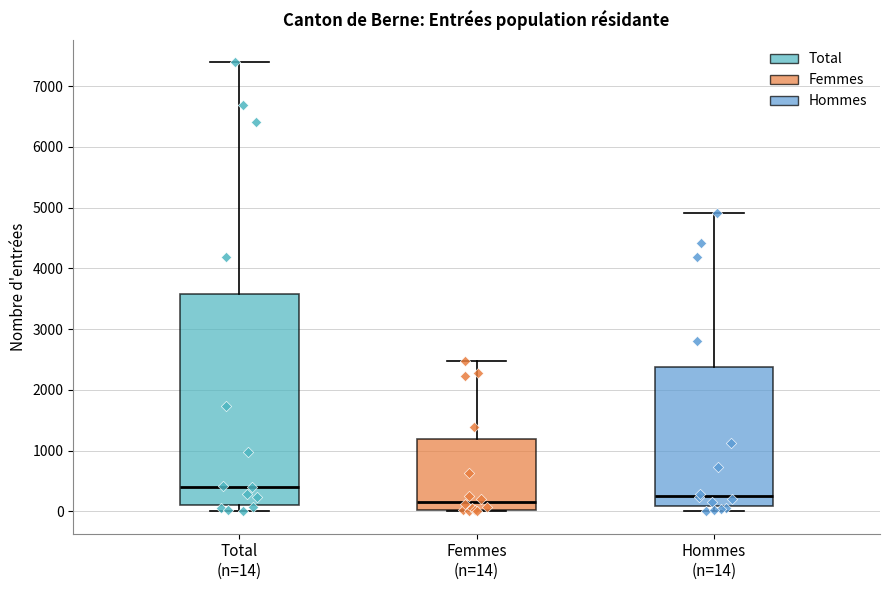

Reading left to right, read every box against the y-axis: the position of its median line, the range the box covers, and the ends of its whiskers. The values are not printed on the chart, so give them approximately, as read against the axis.

Total (n=14): median 400, box 100 to 3600, whiskers 0 to 7400
Femmes (n=14): median 200, box 0 to 1200, whiskers 0 to 2500
Hommes (n=14): median 300, box 100 to 2400, whiskers 0 to 4900